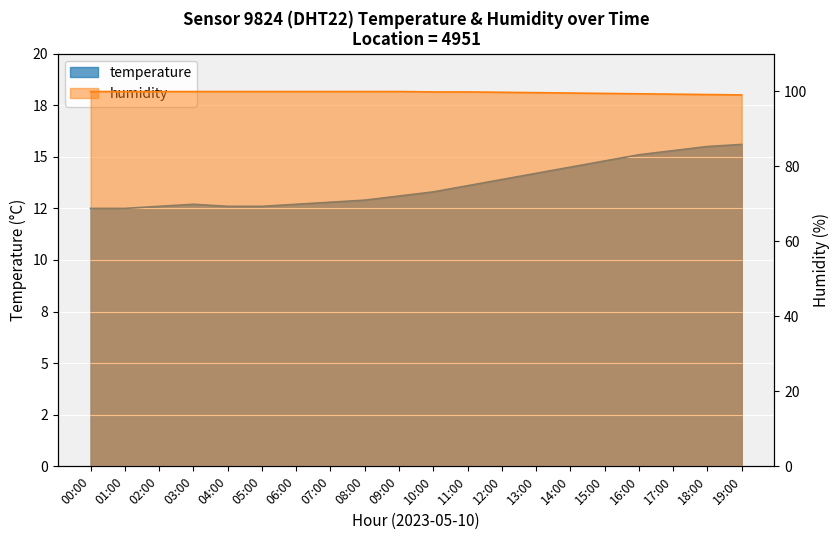

What is the difference between the highest and lowest values at 05:00?

87.3